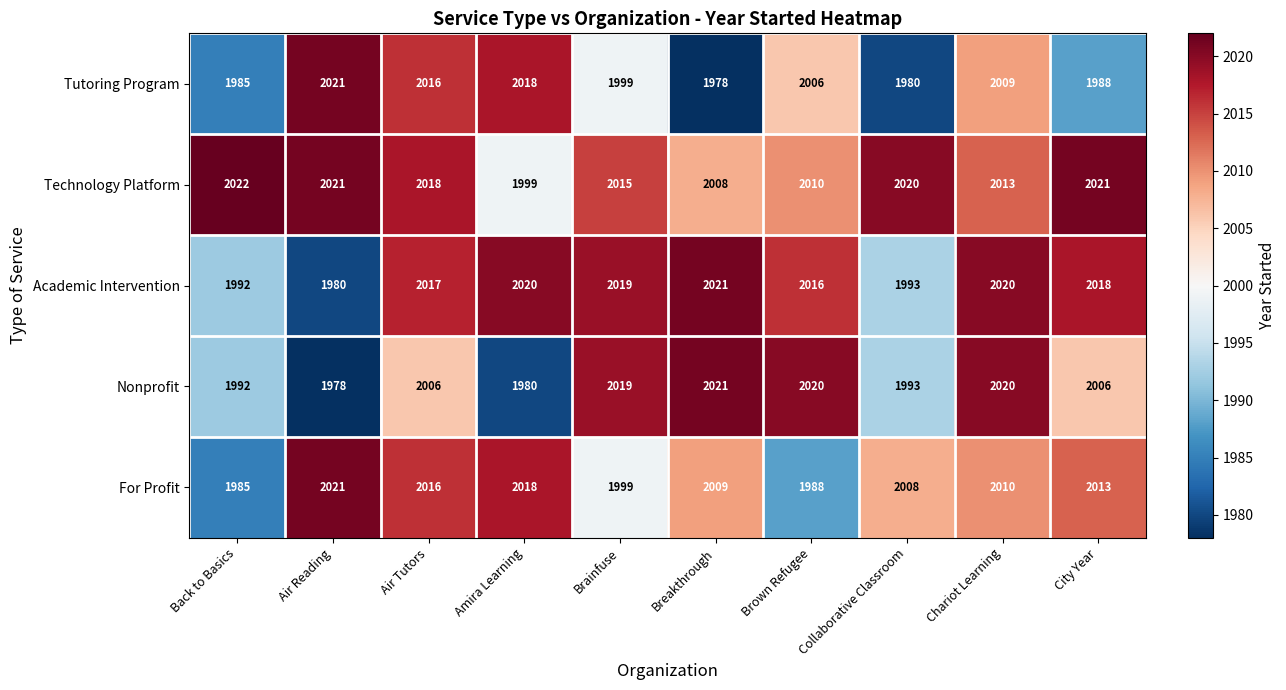

Where is Tutoring Program nearest to the value 1999?

Brainfuse